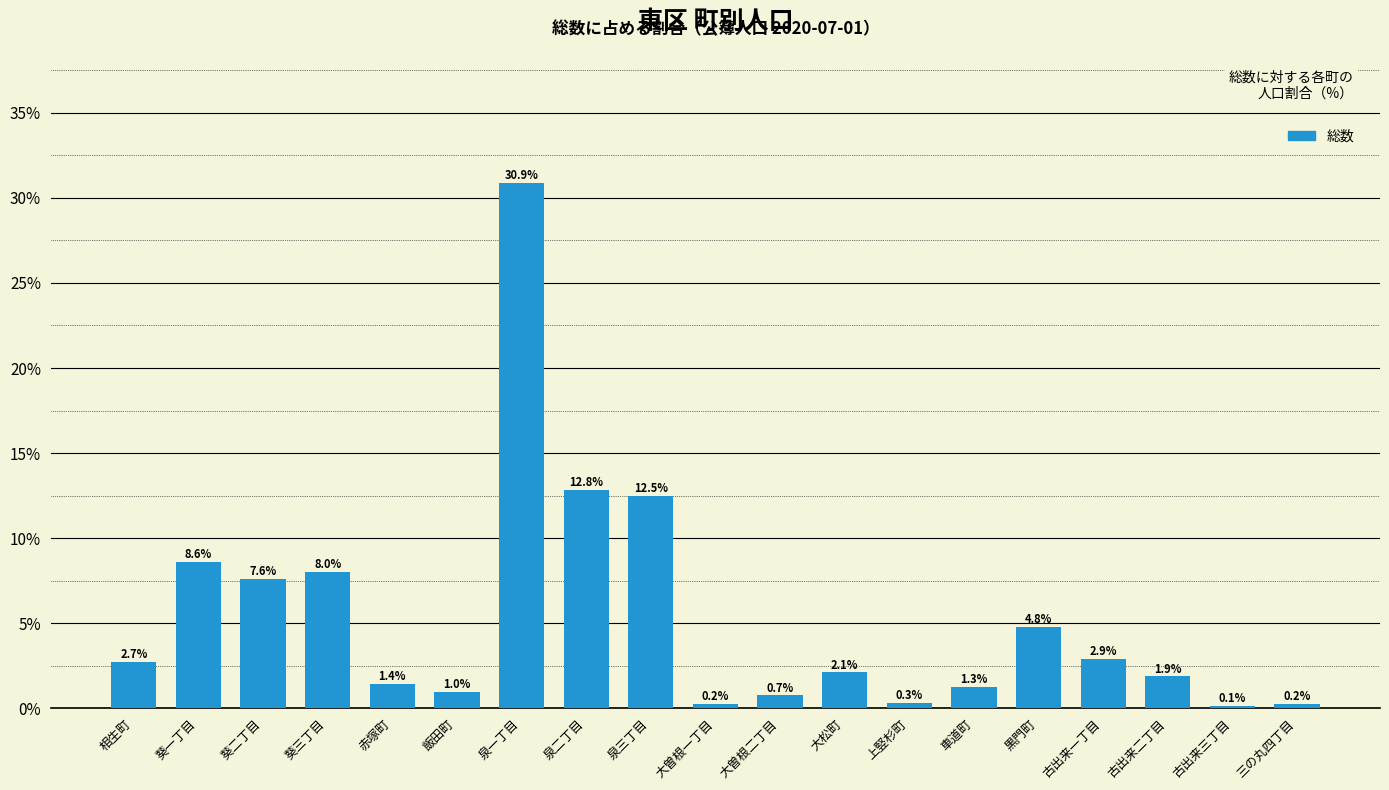

At which category does the chart reach its peak across all series?

泉一丁目